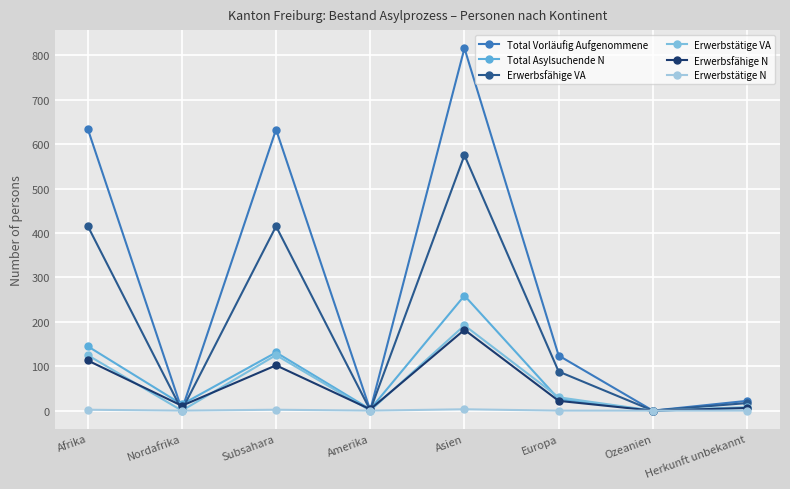

Reading left to right, extract all data points from this chart.

Total Vorläufig Aufgenommene: Afrika=635	Nordafrika=2	Subsahara=633	Amerika=1	Asien=816	Europa=124	Ozeanien=0	Herkunft unbekannt=22
Total Asylsuchende N: Afrika=145	Nordafrika=14	Subsahara=131	Amerika=3	Asien=259	Europa=26	Ozeanien=0	Herkunft unbekannt=6
Erwerbsfähige VA: Afrika=416	Nordafrika=1	Subsahara=415	Amerika=1	Asien=575	Europa=88	Ozeanien=0	Herkunft unbekannt=17
Erwerbstätige VA: Afrika=125	Nordafrika=0	Subsahara=125	Amerika=0	Asien=192	Europa=30	Ozeanien=0	Herkunft unbekannt=8
Erwerbsfähige N: Afrika=113	Nordafrika=11	Subsahara=102	Amerika=3	Asien=182	Europa=22	Ozeanien=0	Herkunft unbekannt=6
Erwerbstätige N: Afrika=2	Nordafrika=0	Subsahara=2	Amerika=0	Asien=3	Europa=0	Ozeanien=0	Herkunft unbekannt=0